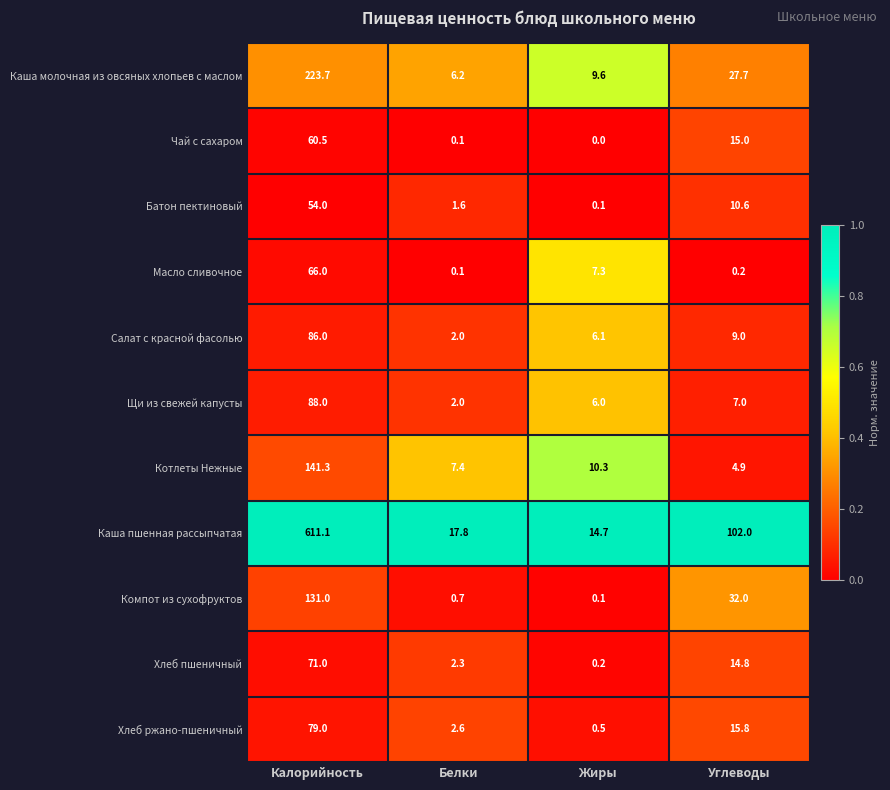

What is the total value across all series at Углеводы?

239.0